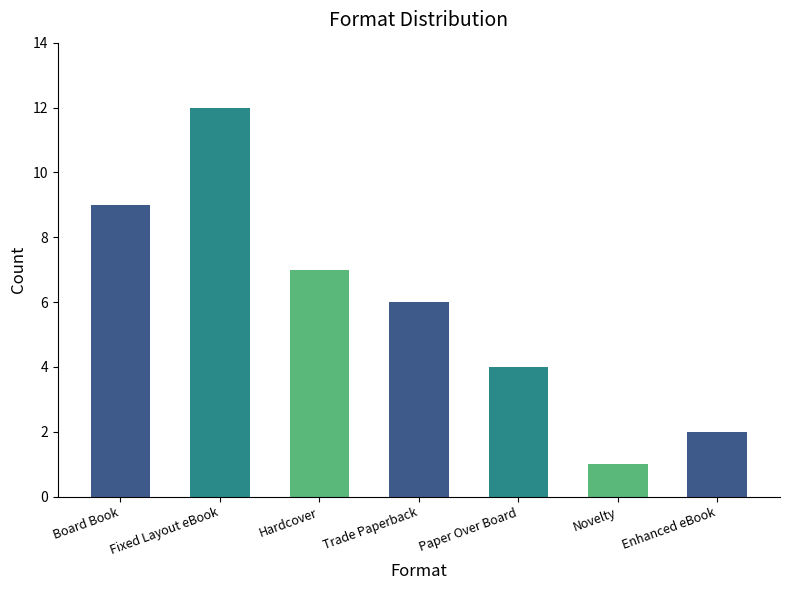

The value at Trade Paperback is 6. True or false?

True